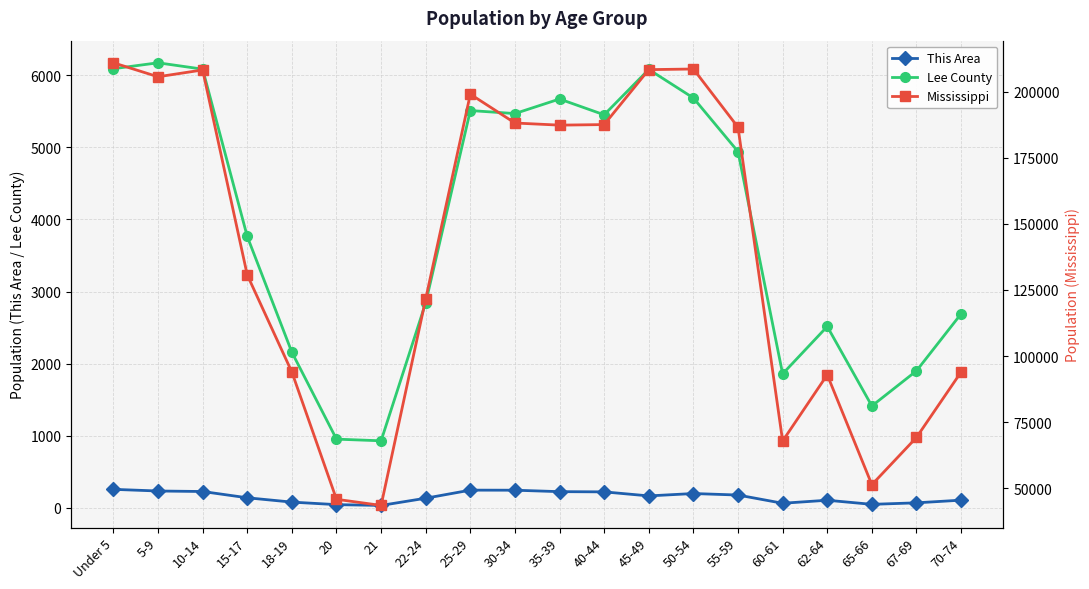

The This Area series shows 324 at 10-14. True or false?

False